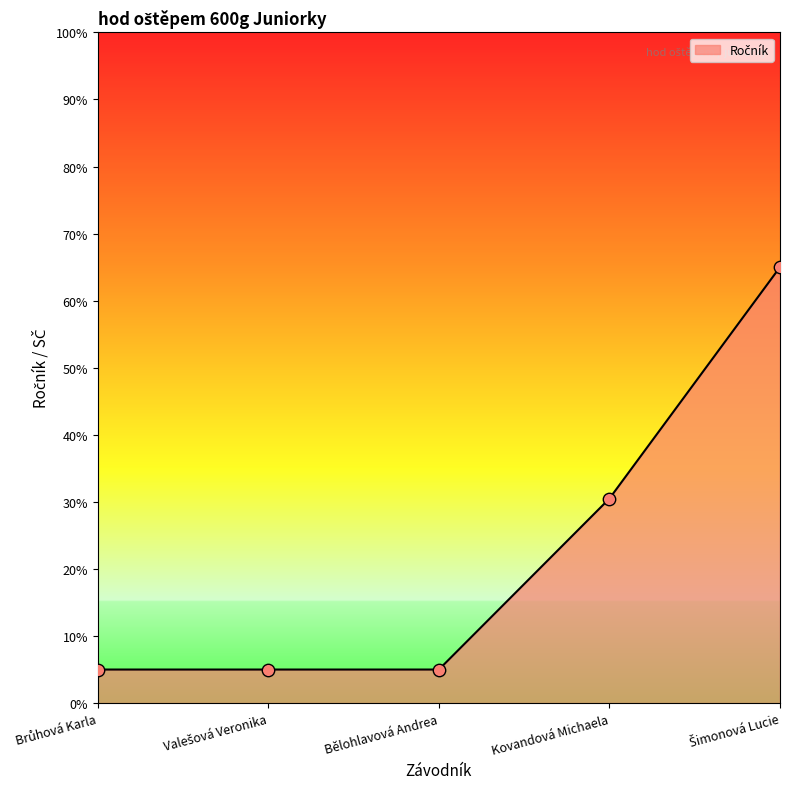

What is the sum of all values?

110.5